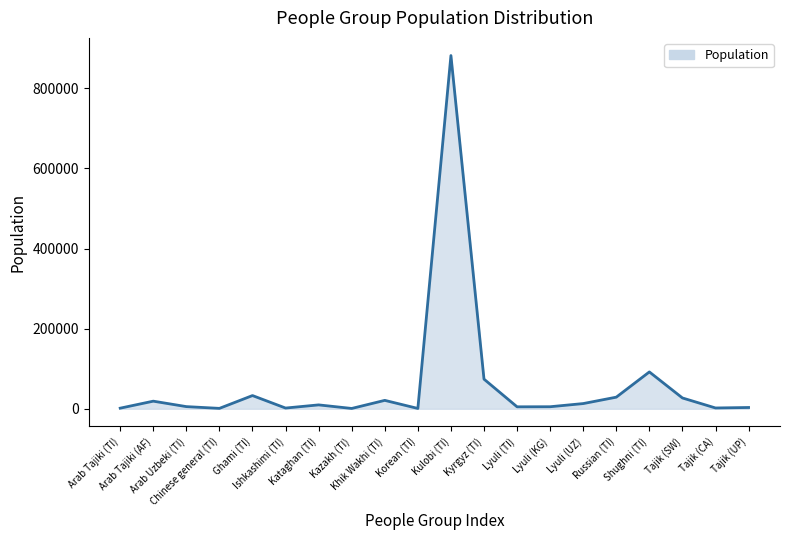

What is the greatest value displayed?

882000